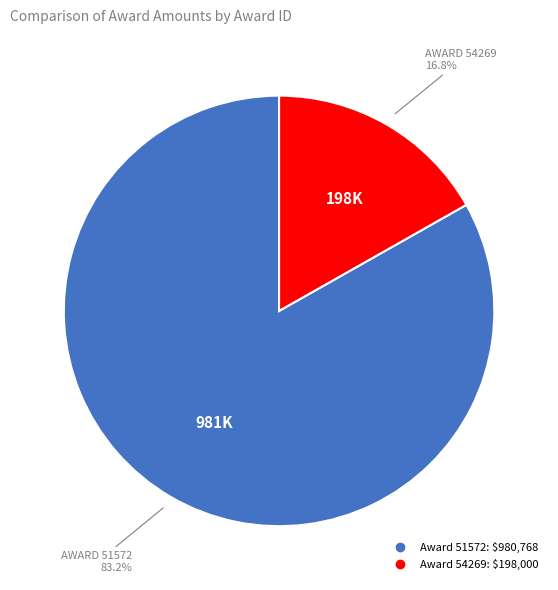

Is there any slice that represents more than half of the pie?

Yes